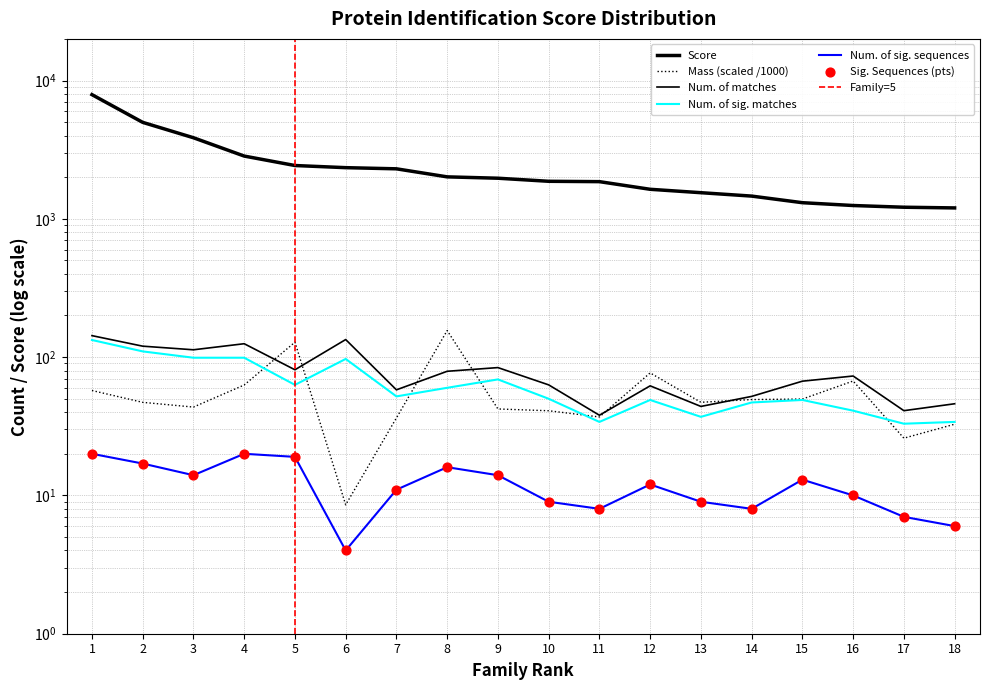

Which series reaches the minimum Y coordinate?

Num_sig_seq